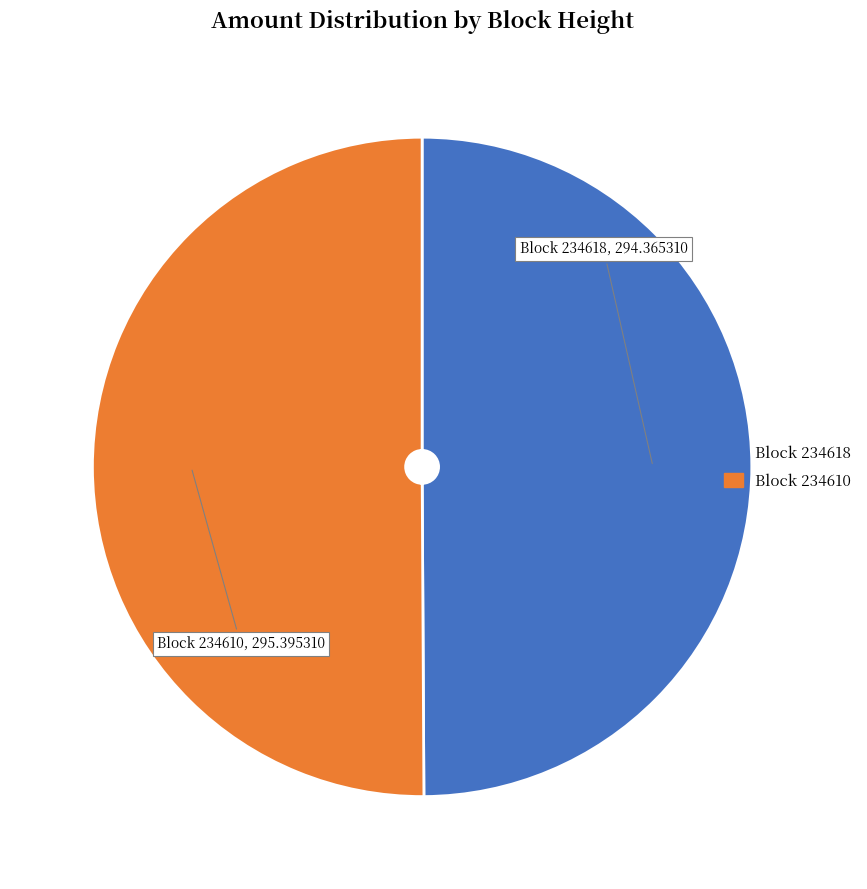

How many segments does this pie chart have?

2